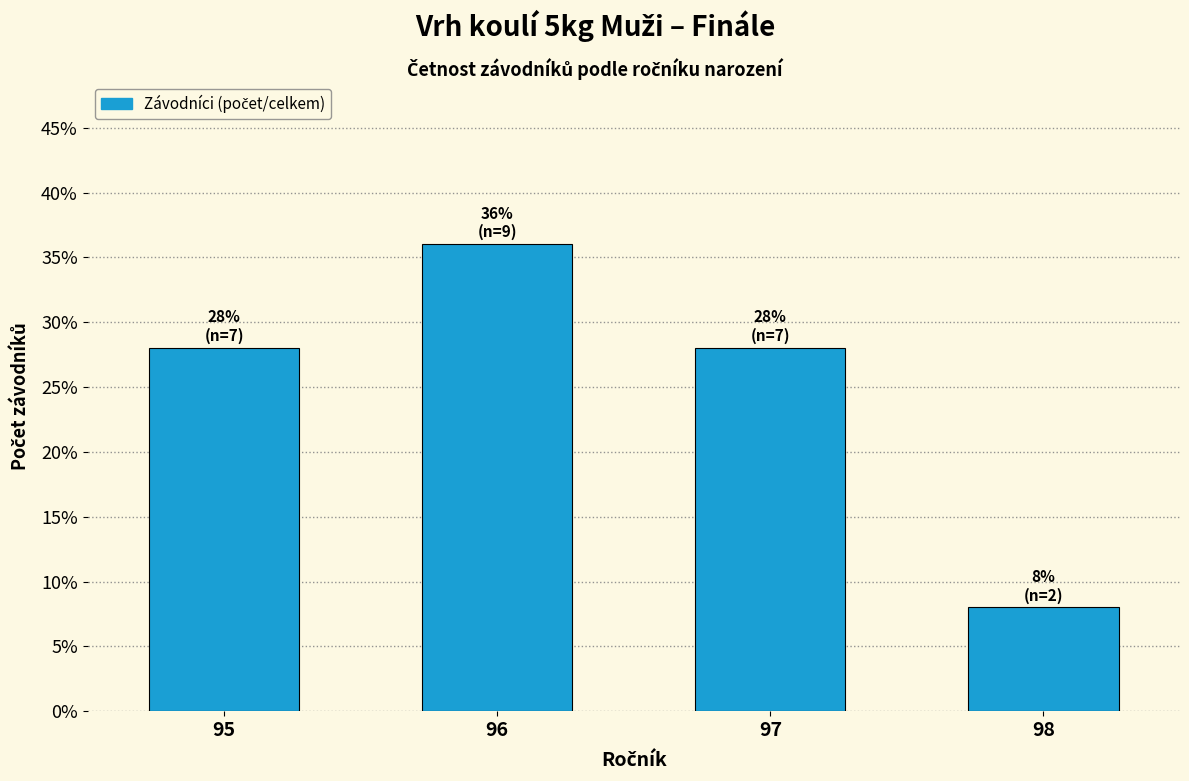

Does the chart contain any negative values?

No